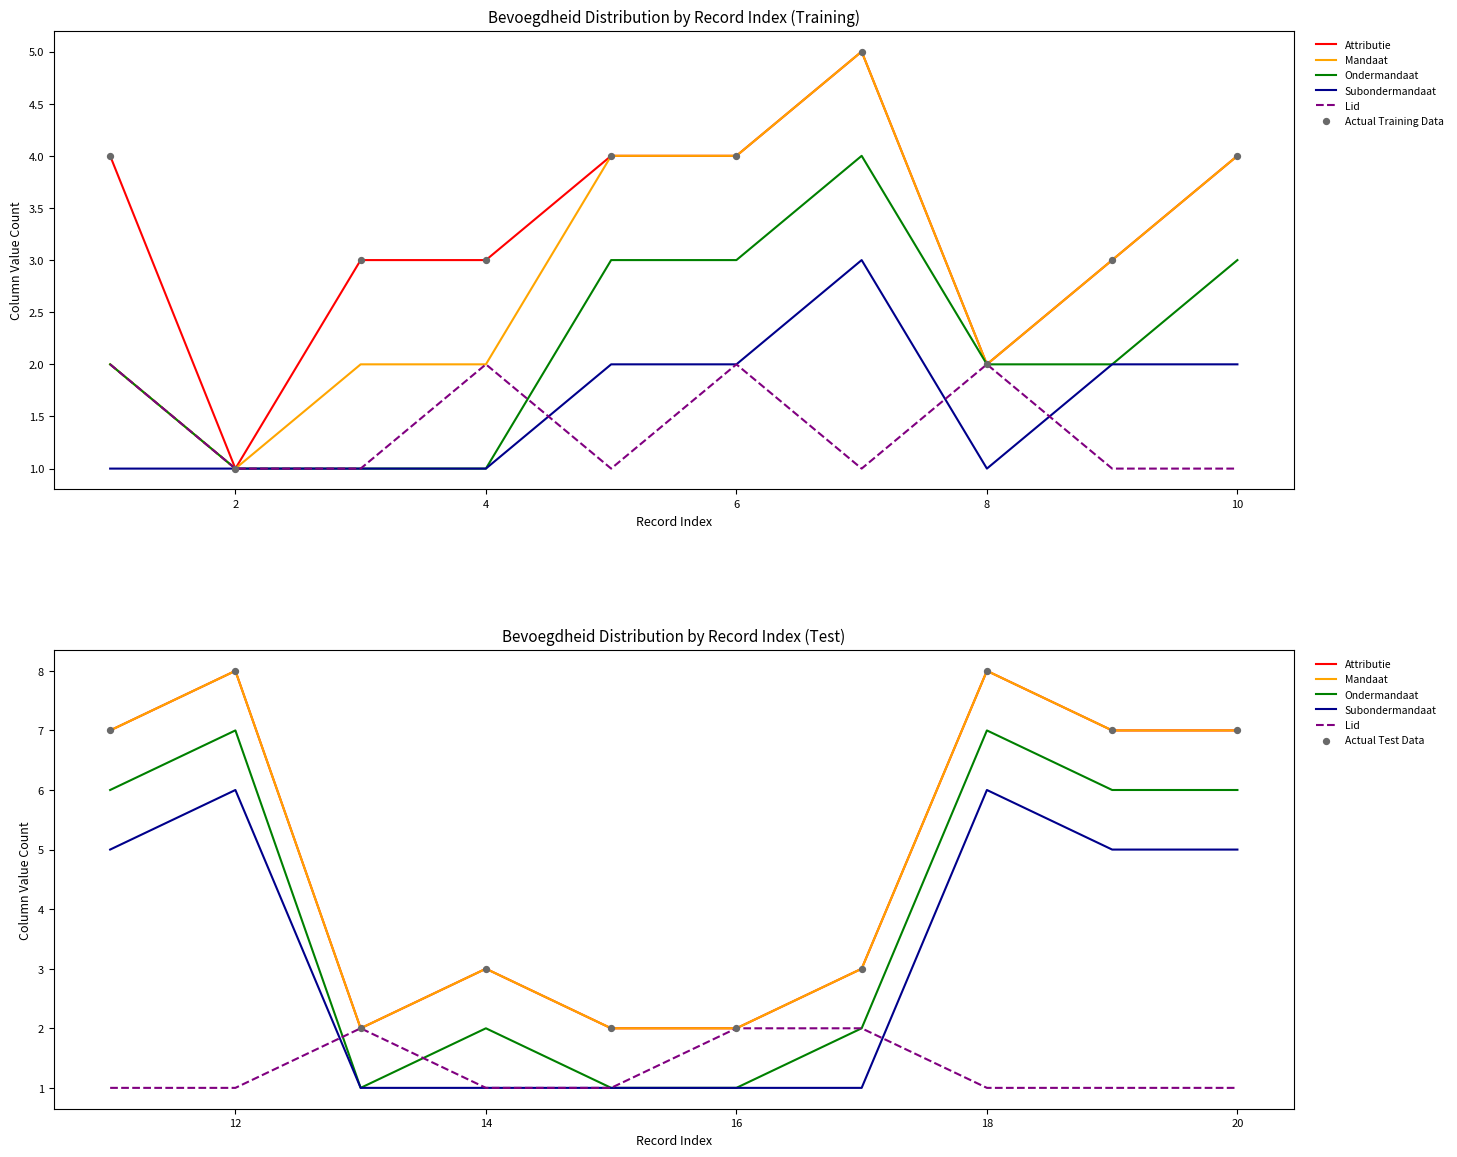

Which series has the largest total across all categories?

Attributie